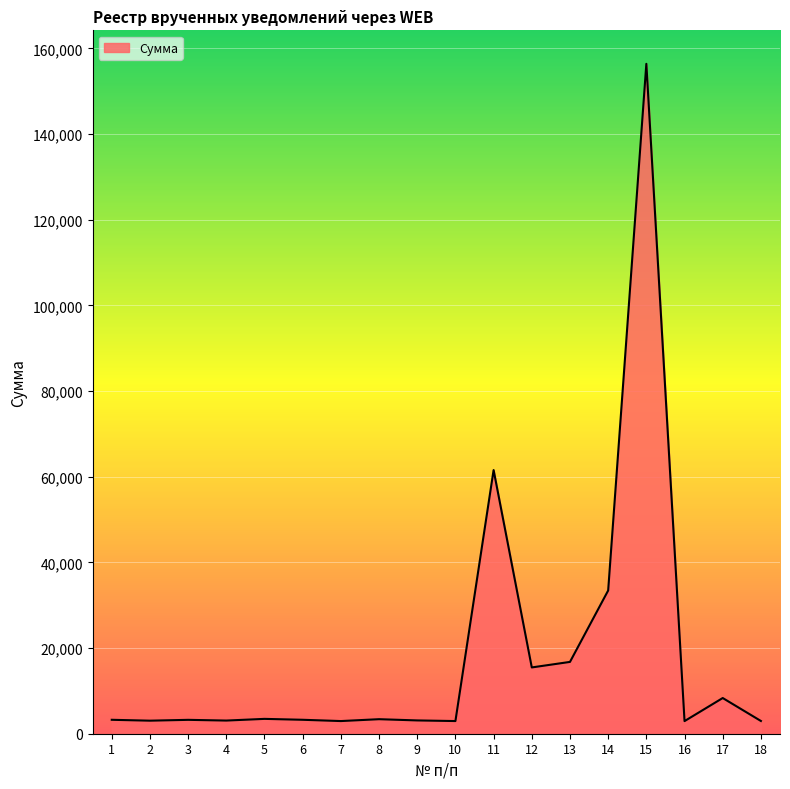

What is the change in value from 12 to 18?

-12499.6